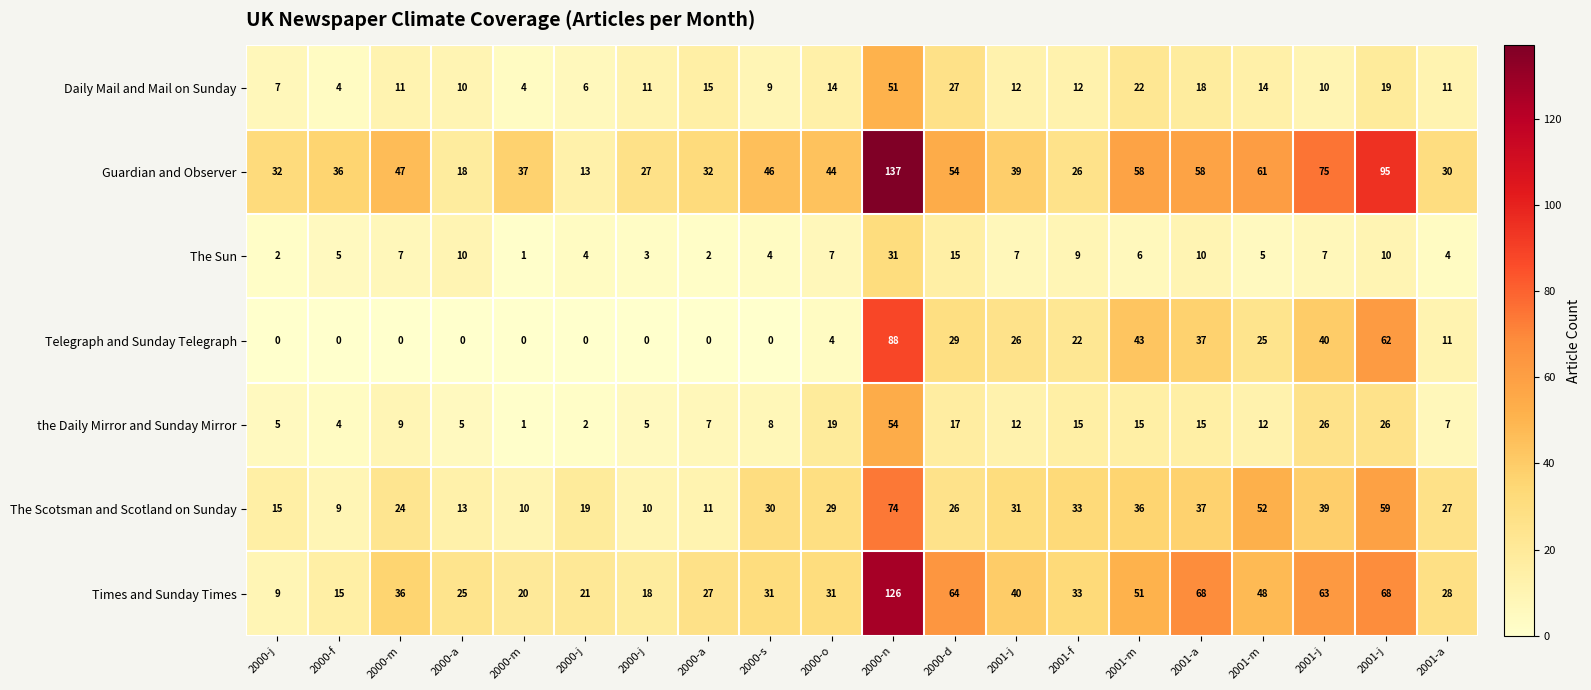

What is the spread (max minus min) of values at 2000-o?

40